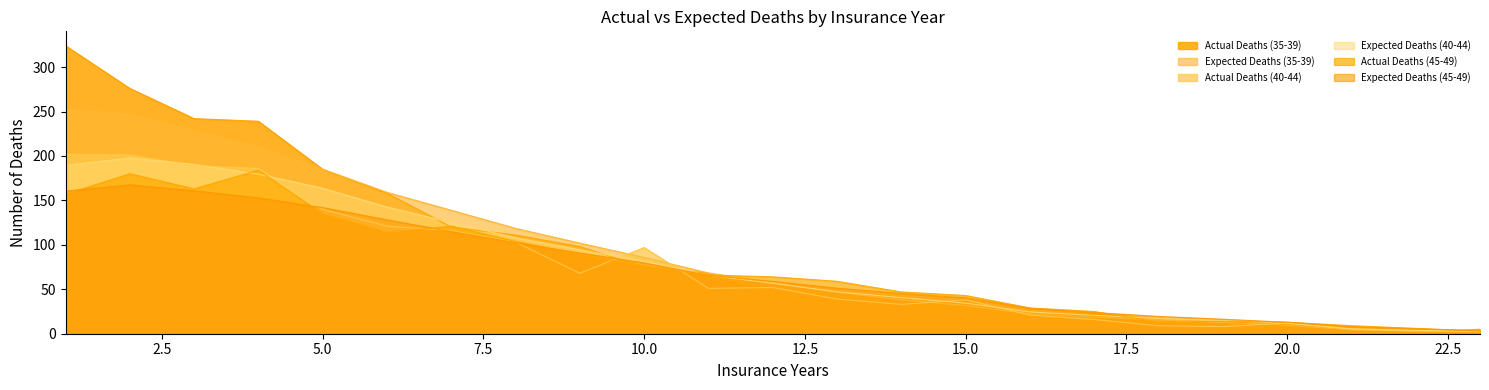

Which series ends up on top after the final intersection of Actual Deaths (35-39) and Expected Deaths (40-44)?

Actual Deaths (35-39)